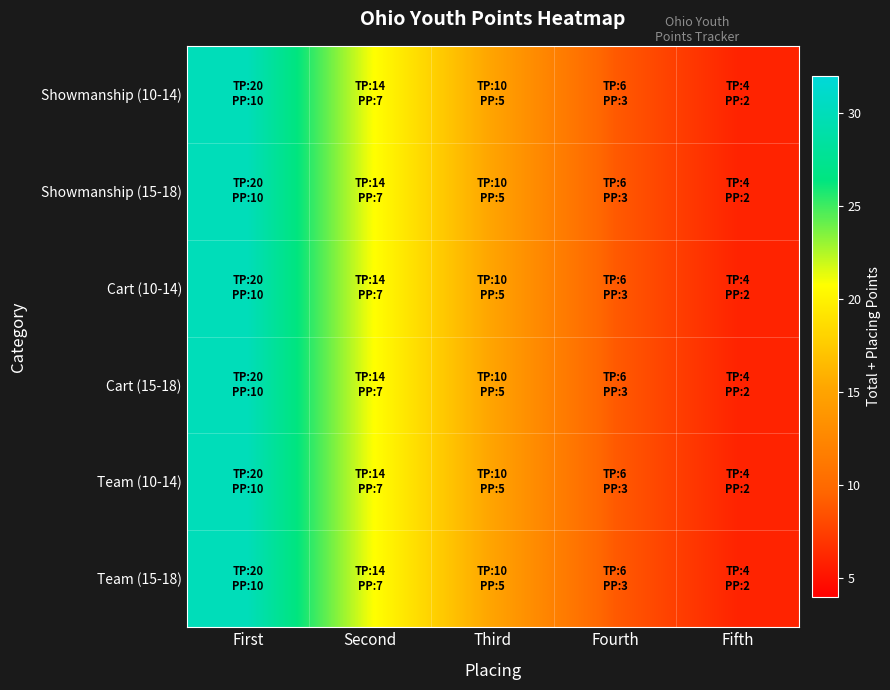

Reading left to right, extract all data points from this chart.

Showmanship (10-14): First=30	Second=21	Third=15	Fourth=9	Fifth=6
Showmanship (15-18): First=30	Second=21	Third=15	Fourth=9	Fifth=6
Cart (10-14): First=30	Second=21	Third=15	Fourth=9	Fifth=6
Cart (15-18): First=30	Second=21	Third=15	Fourth=9	Fifth=6
Team (10-14): First=30	Second=21	Third=15	Fourth=9	Fifth=6
Team (15-18): First=30	Second=21	Third=15	Fourth=9	Fifth=6